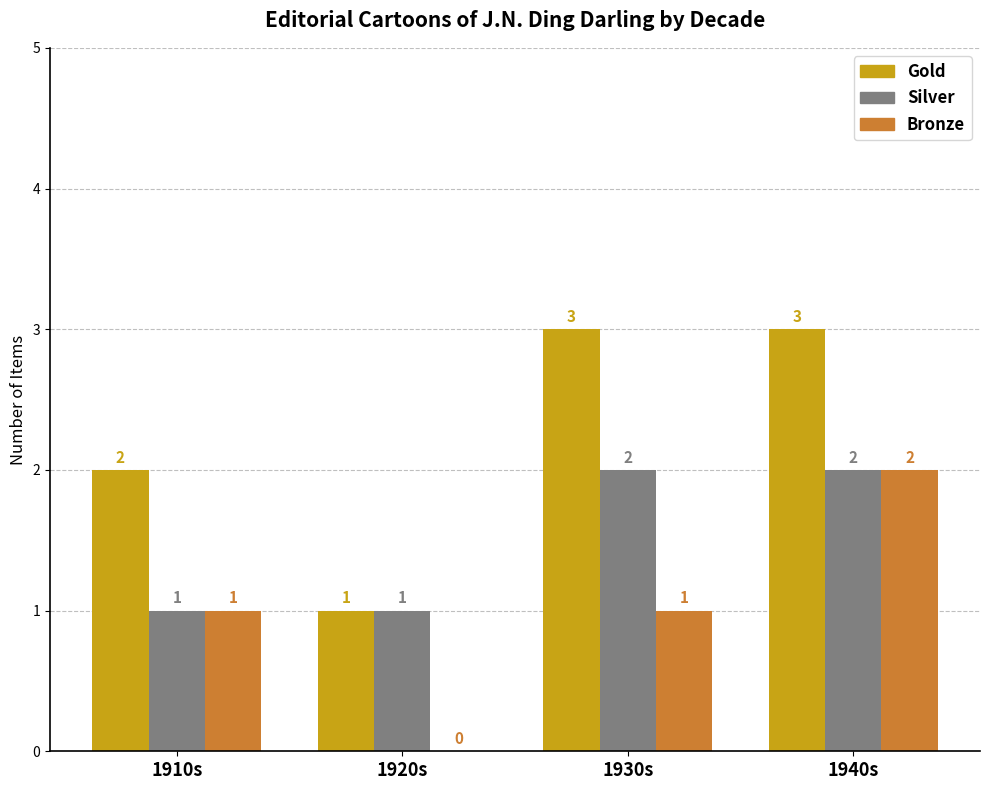

Count the Gold values in the range 2 to 3.

3